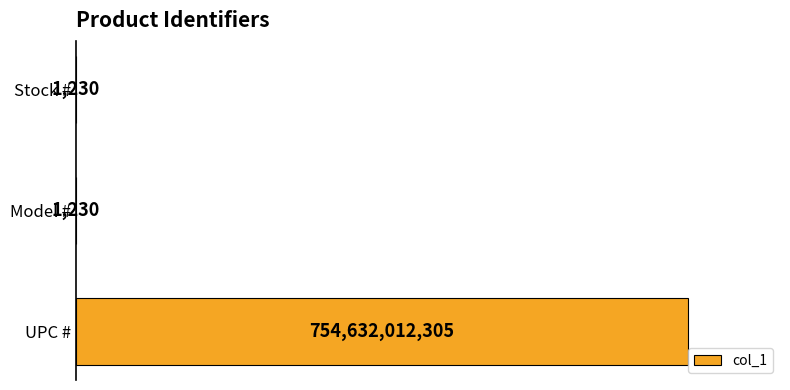

Are the bars horizontal?

Yes